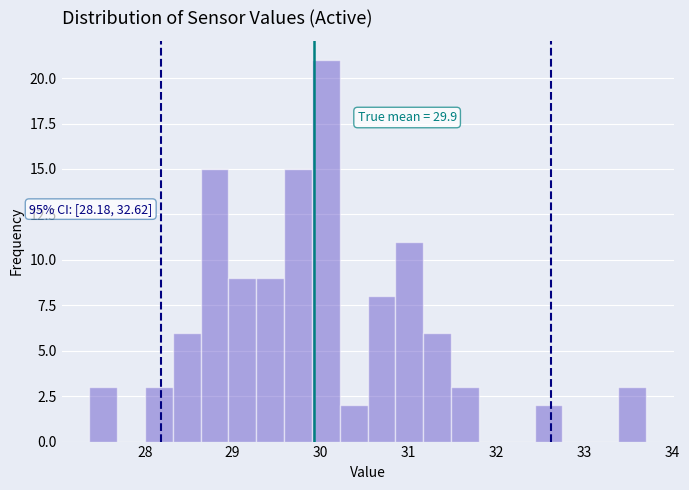

Read against the x-axis, roughly where is the centre of the tallest bar?

30.1